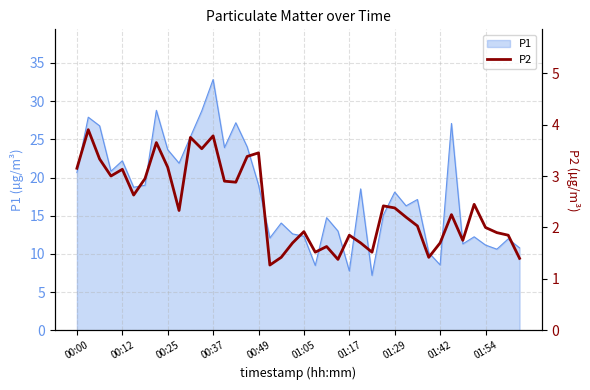

True or false: the data shows 0.9 at 15.

False